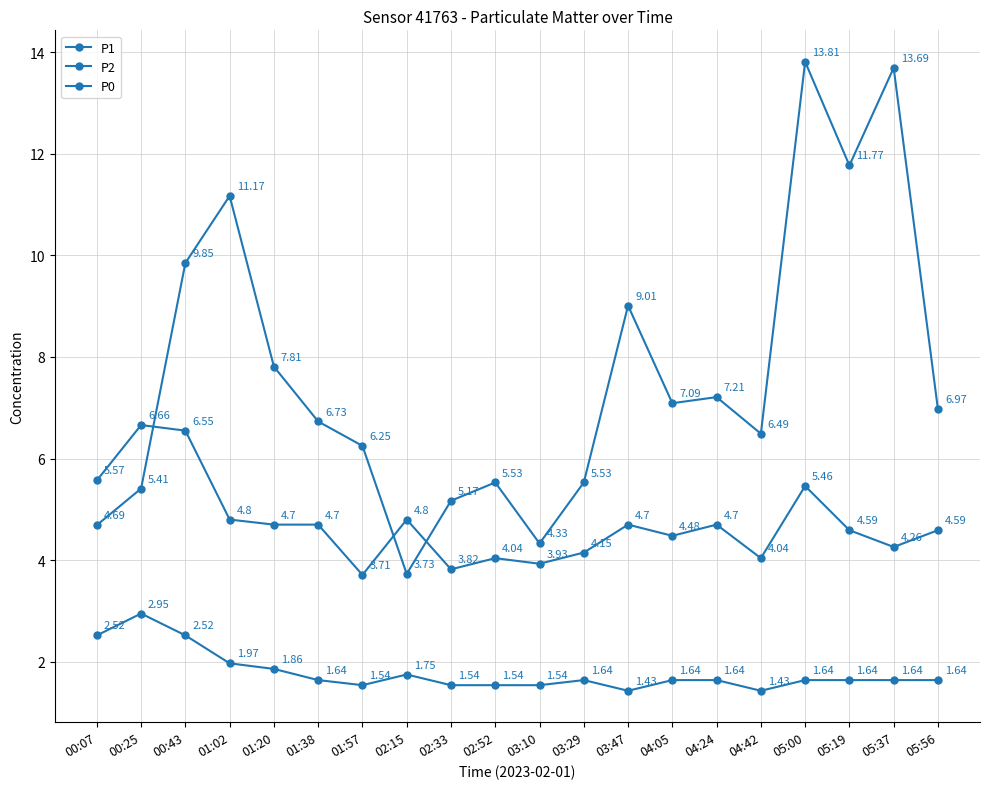

Is this an area chart (filled region under the line)?

No